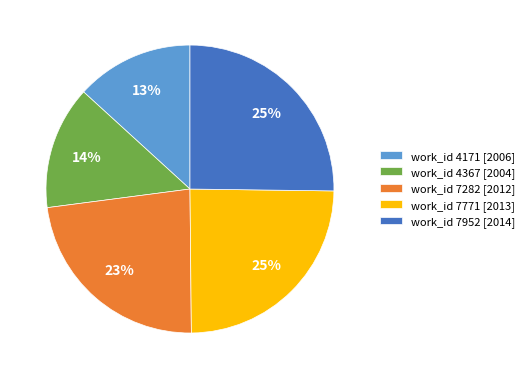

To the nearest percent, what is the difference between the work_id 4367 [2004] and work_id 7952 [2014] slice percentages?

11%